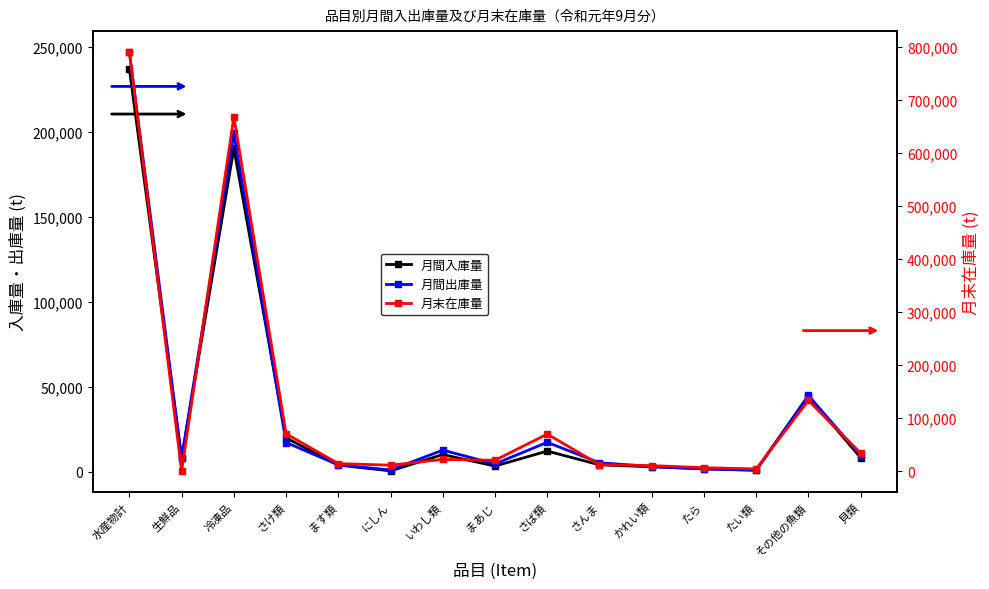

Is the value of 月末在庫量 at いわし類 greater than the value of 月間入庫量 at 貝類?

Yes